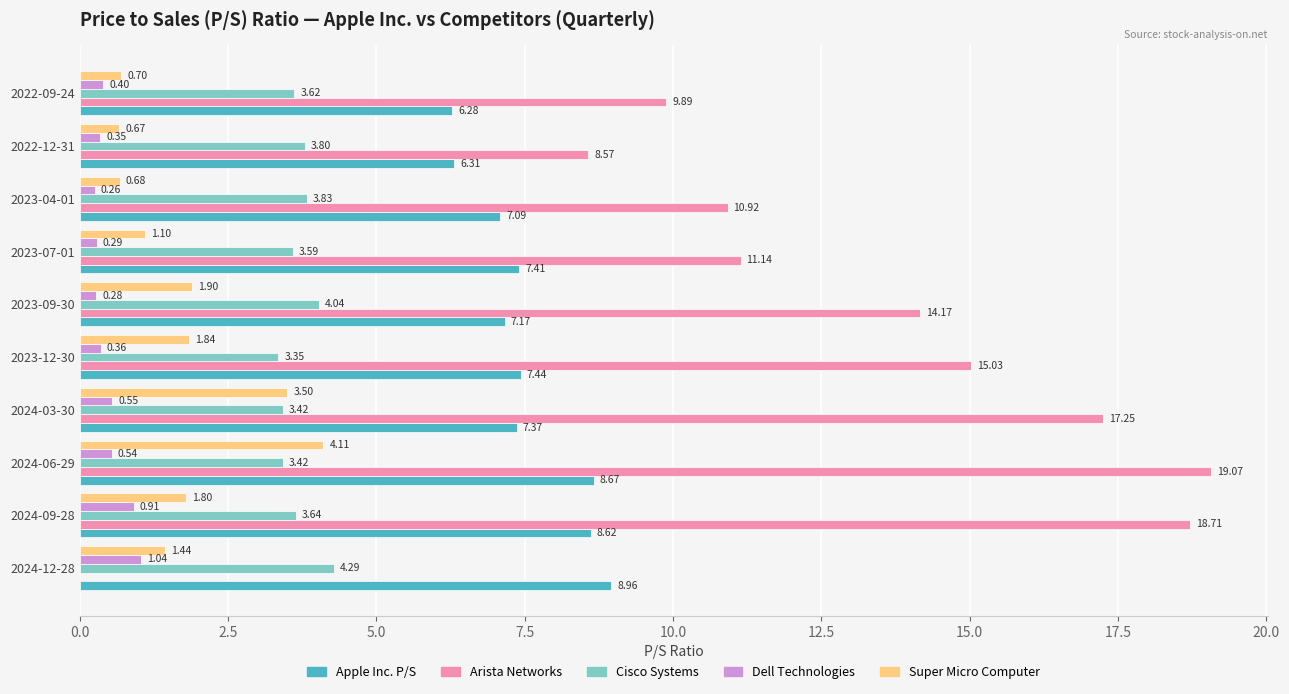

What is the sum of the Apple Inc. P/S values at 2023-07-01 and 2023-12-30?

14.9